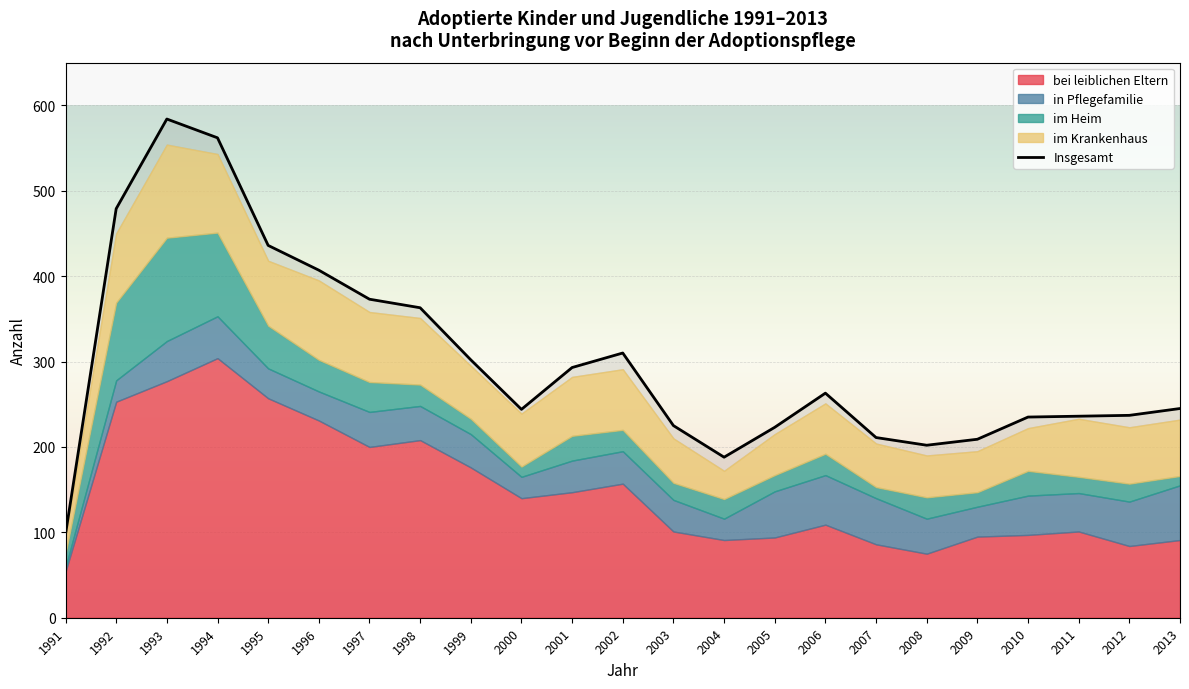

At which label does the data first exceed 245?

1992